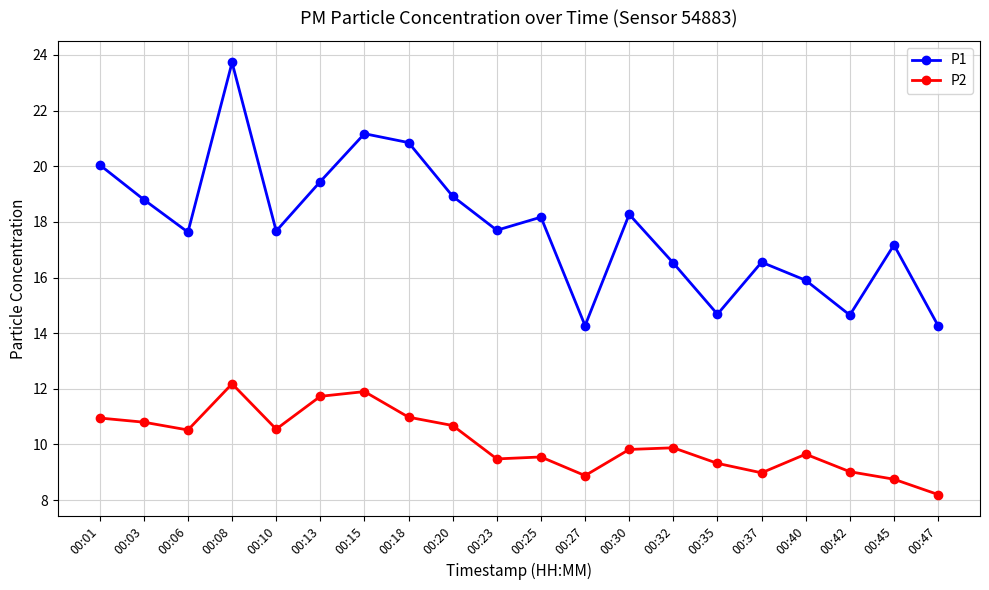

Which series has the largest range (max minus min)?

P1